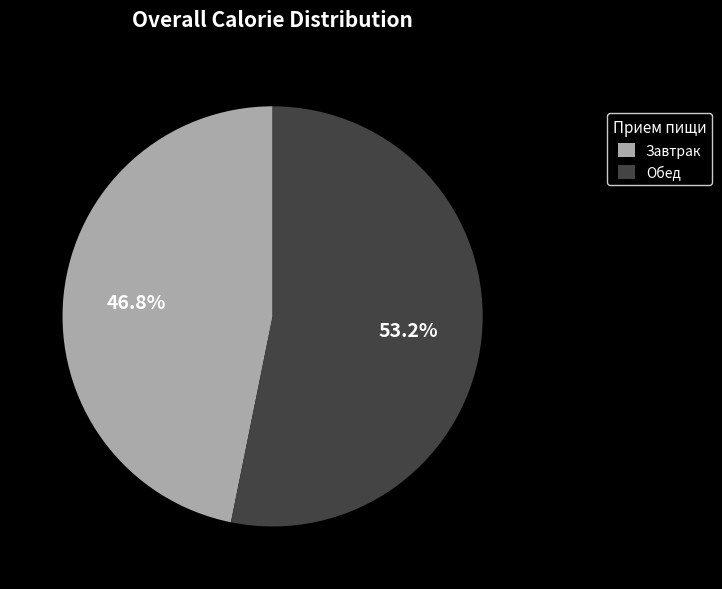

What percentage is NOT represented by Обед?

46.8%